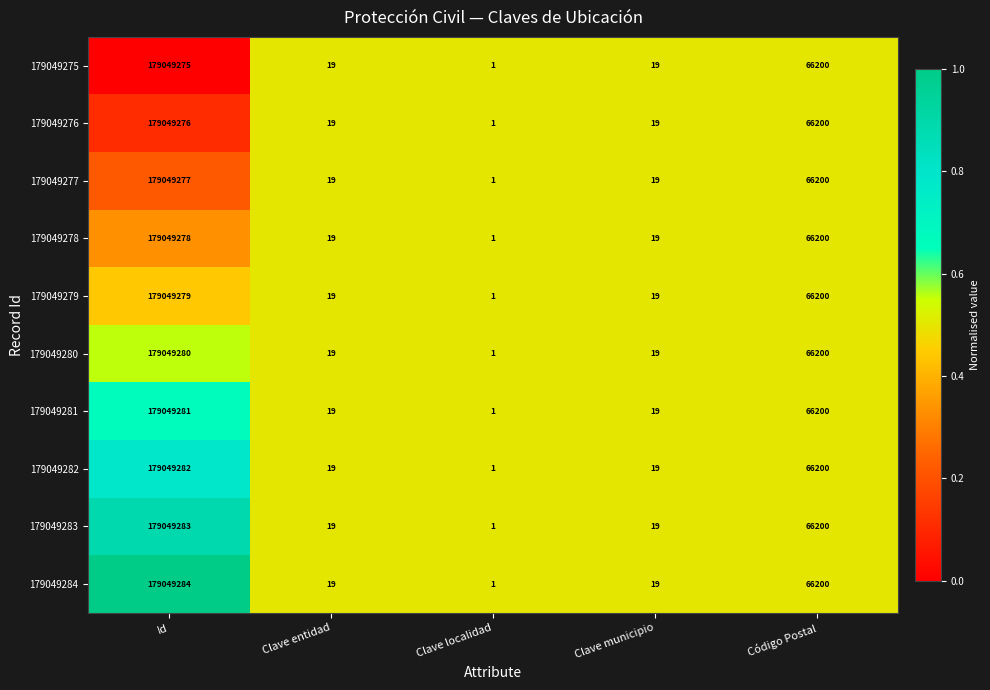

What value does the 179049279 series have at Clave municipio?

19